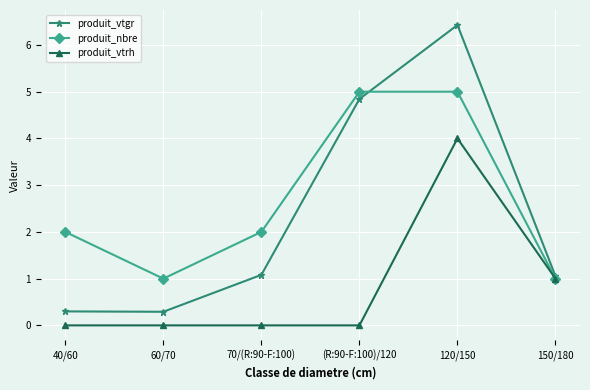

What value does the produit_vtgr series have at 120/150?

6.4